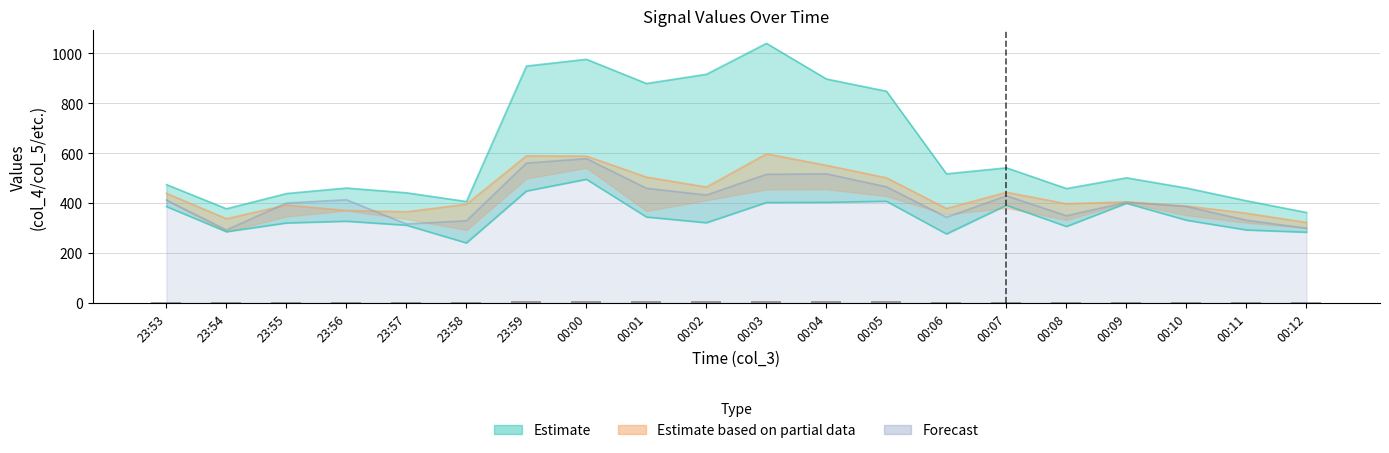

Which has a higher value, 00:05 or 00:07?

00:05